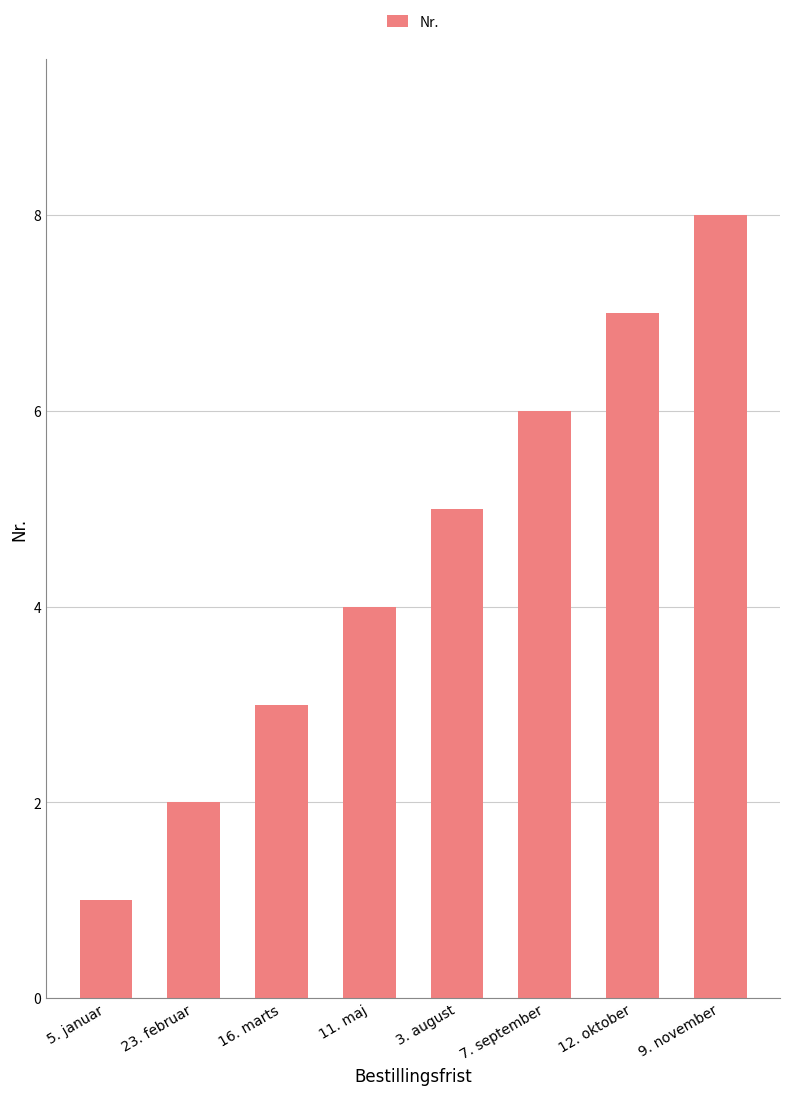

Is it true that the value at 11. maj is 2?

False